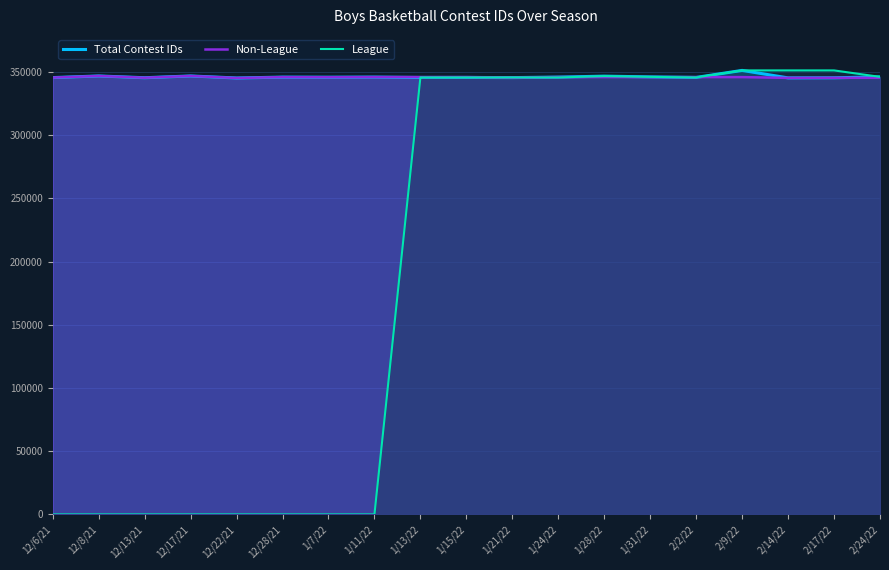

What position from the right is 1/11/22?

12